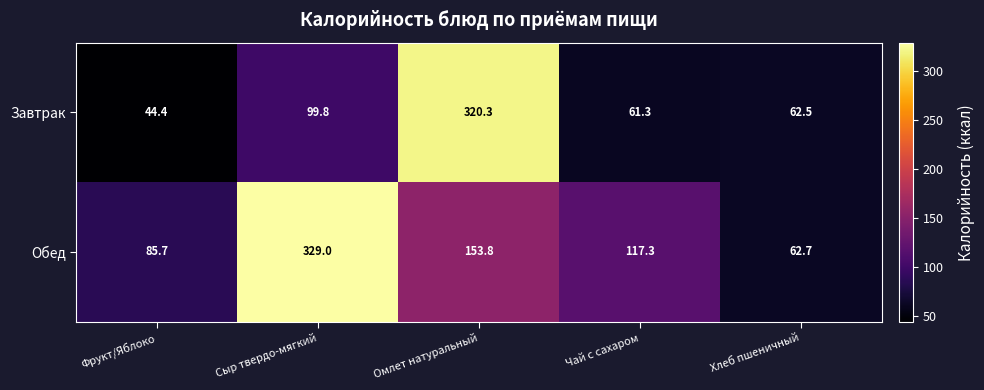

Reading left to right, what are all the values shown in this chart?

Завтрак: Фрукт/Яблоко=44.4	Сыр твердо-мягкий=99.8	Омлет натуральный=320.3	Чай с сахаром=61.3	Хлеб пшеничный=62.5
Обед: Фрукт/Яблоко=85.7	Сыр твердо-мягкий=329.0	Омлет натуральный=153.8	Чай с сахаром=117.3	Хлеб пшеничный=62.7